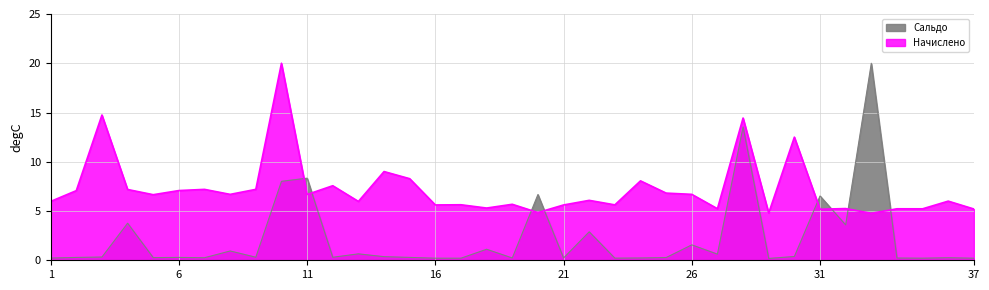

Where do Начислено and Сальдо first cross each other?

10 and 11